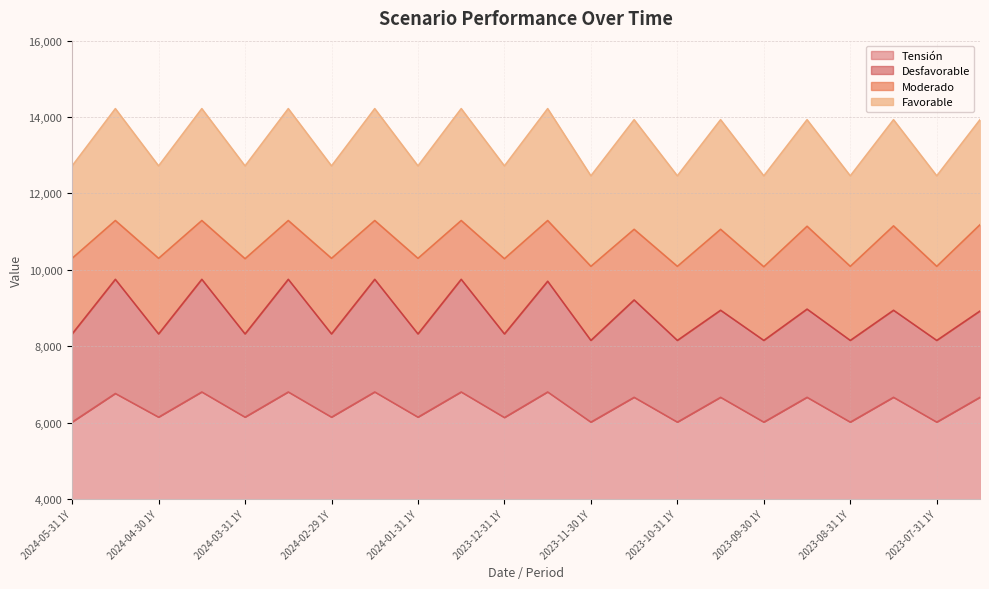

List the series in order of their overall mean, lowest first.

Tensión, Desfavorable, Moderado, Favorable